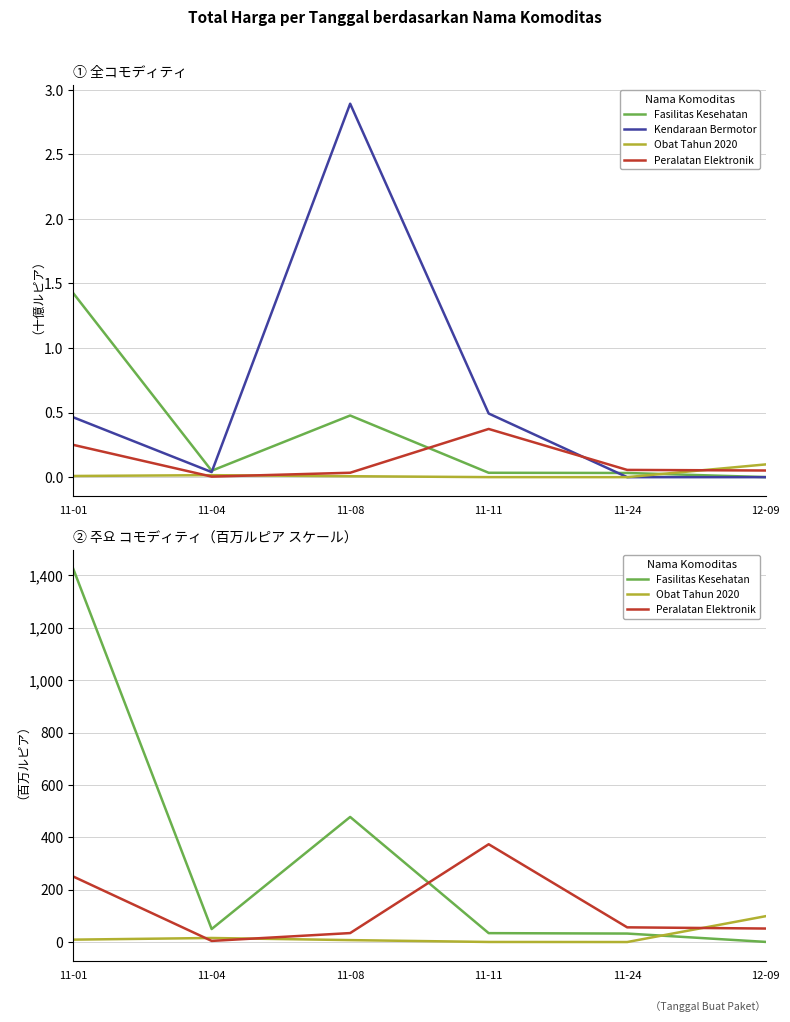

How many times do Obat Tahun 2020 and Fasilitas Kesehatan cross each other?

1